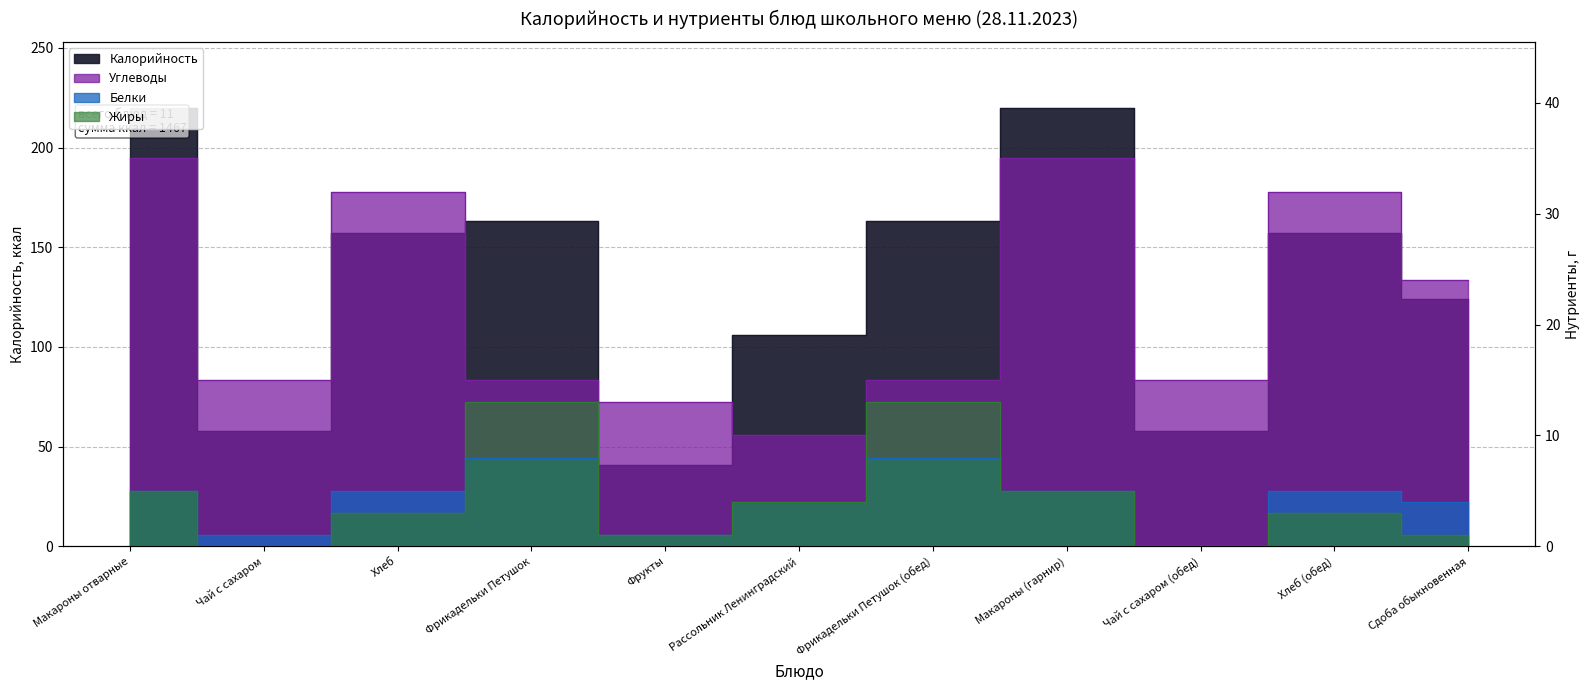

Reading right to left, transcribe all the data shown in this chart.

Калорийность: Сдоба обыкновенная=124	Хлеб (обед)=157	Чай с сахаром (обед)=58	Макароны (гарнир)=220	Фрикадельки Петушок (обед)=163	Рассольник Ленинградский=106	Фрукты=41	Фрикадельки Петушок=163	Хлеб=157	Чай с сахаром=58	Макароны отварные=220
Белки: Сдоба обыкновенная=4	Хлеб (обед)=5	Чай с сахаром (обед)=0	Макароны (гарнир)=5	Фрикадельки Петушок (обед)=8	Рассольник Ленинградский=4	Фрукты=1	Фрикадельки Петушок=8	Хлеб=5	Чай с сахаром=1	Макароны отварные=5
Жиры: Сдоба обыкновенная=1	Хлеб (обед)=3	Чай с сахаром (обед)=0	Макароны (гарнир)=5	Фрикадельки Петушок (обед)=13	Рассольник Ленинградский=4	Фрукты=1	Фрикадельки Петушок=13	Хлеб=3	Чай с сахаром=0	Макароны отварные=5
Углеводы: Сдоба обыкновенная=24	Хлеб (обед)=32	Чай с сахаром (обед)=15	Макароны (гарнир)=35	Фрикадельки Петушок (обед)=15	Рассольник Ленинградский=10	Фрукты=13	Фрикадельки Петушок=15	Хлеб=32	Чай с сахаром=15	Макароны отварные=35